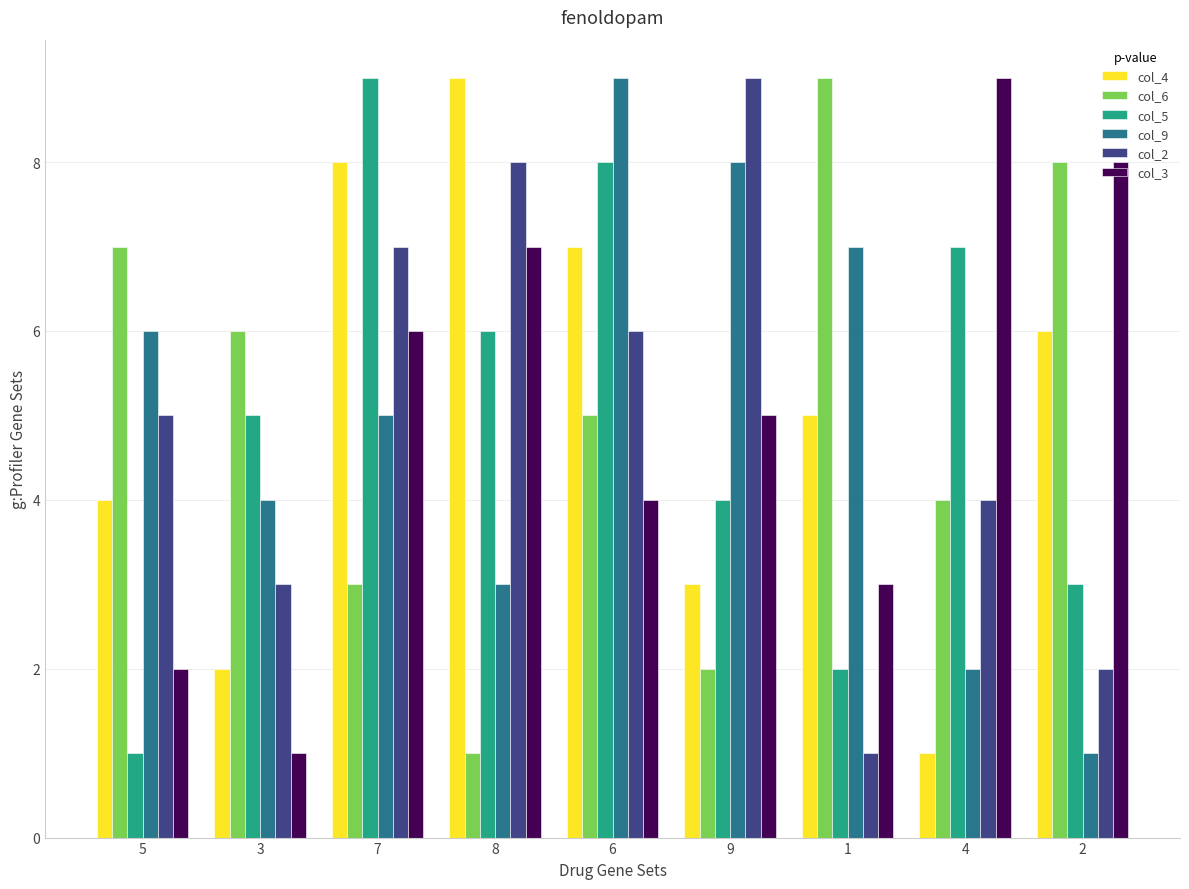

What is the difference between the maximum and second lowest values in the col_2 series?

7